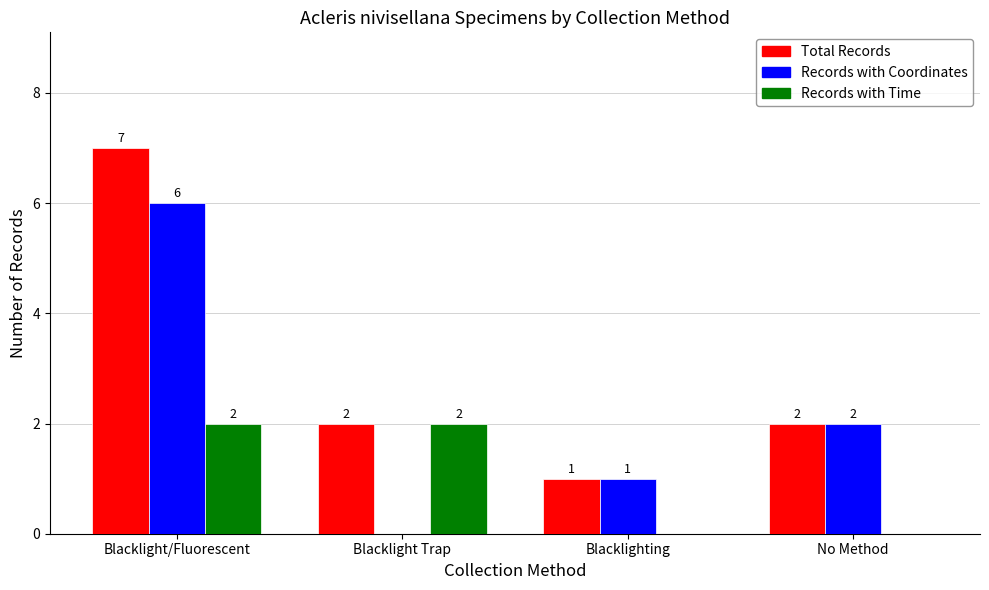

How many series are shown in this chart?

3